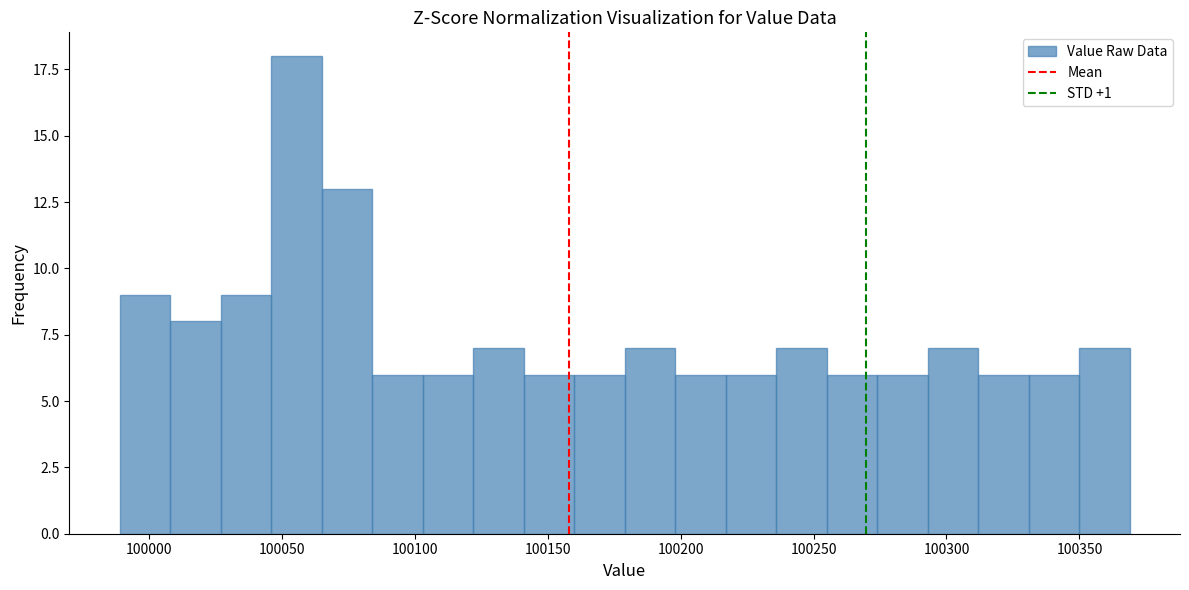

Read against the x-axis, roughly where is the centre of the tallest bar?

100055